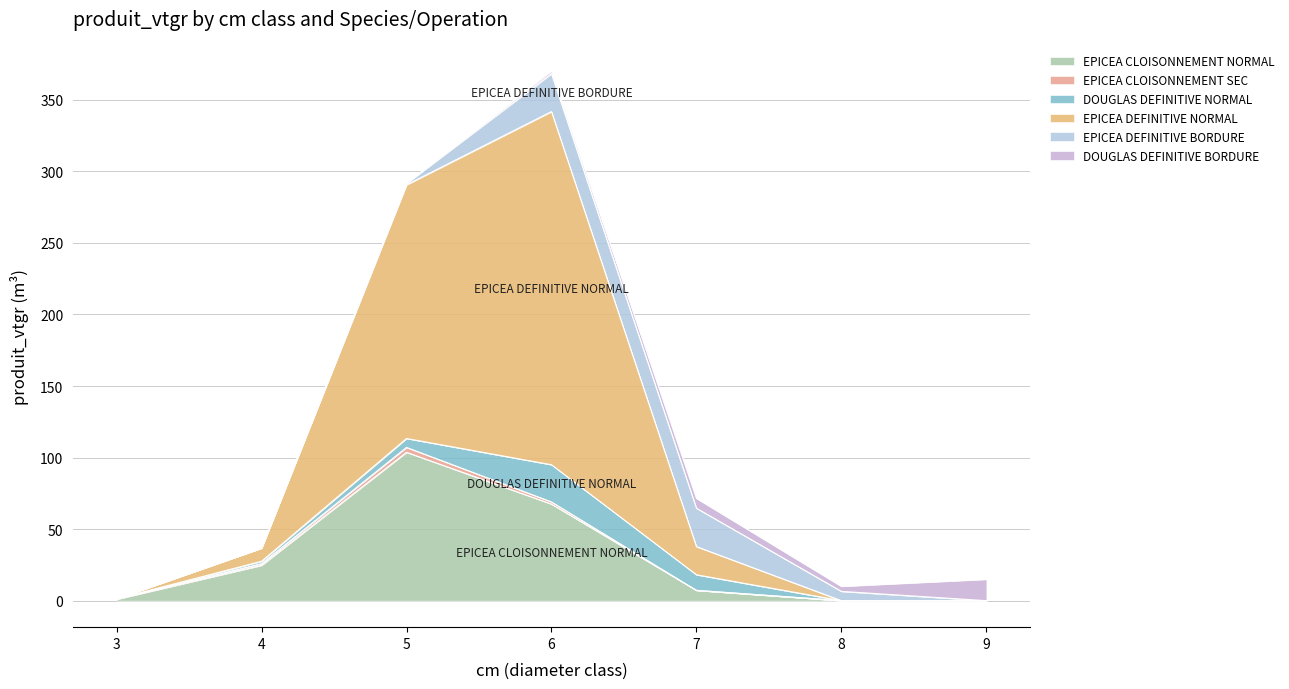

True or false: EPICEA DEFINITIVE BORDURE has a value of 40.8 at 6.

False